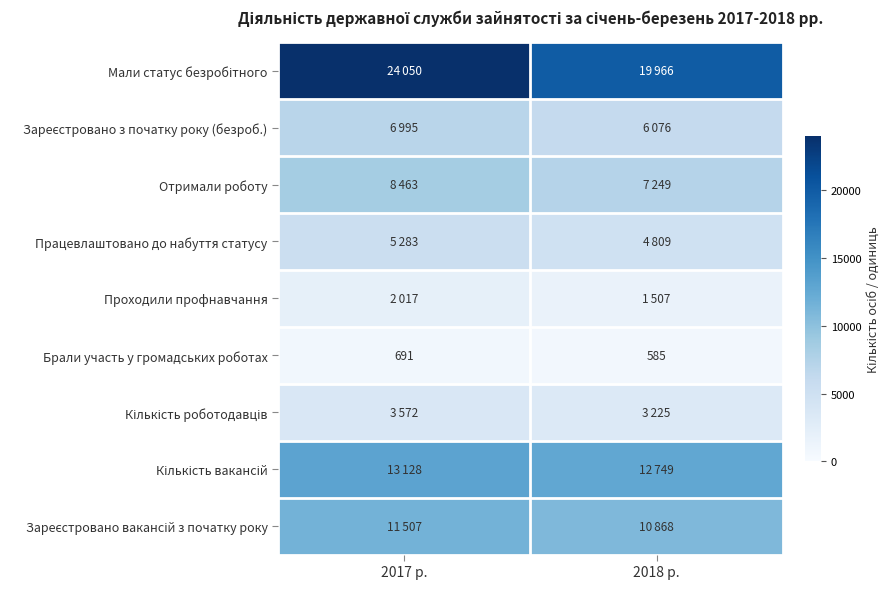

Which category has the highest value in the Брали участь у громадських роботах series?

2017 р.